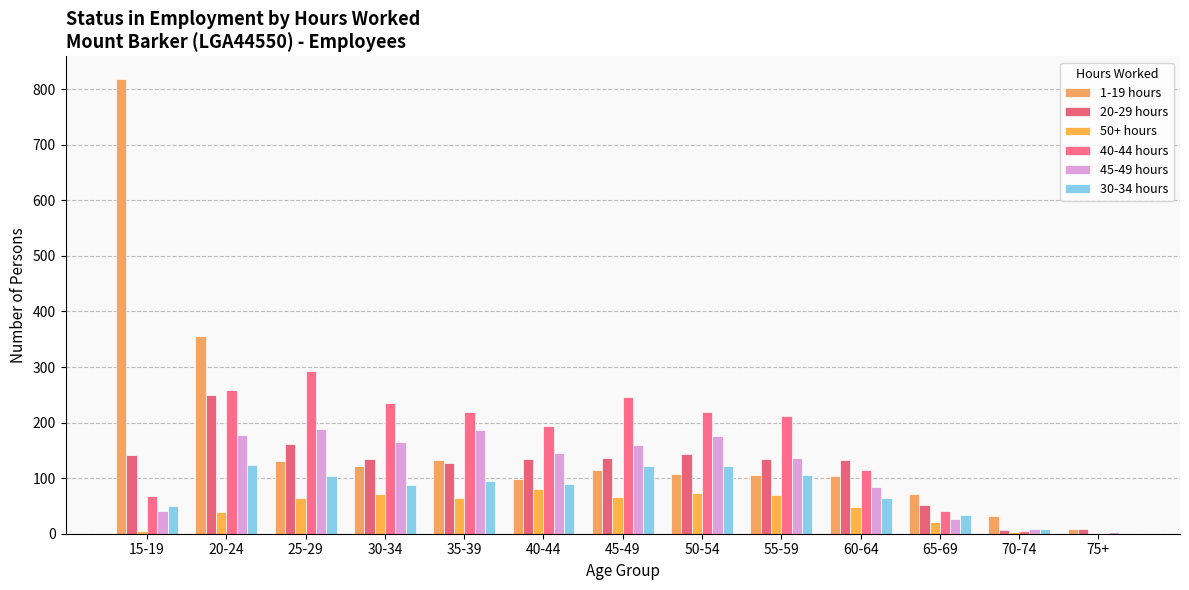

Reading right to left, transcribe all the data shown in this chart.

1-19 hours: 9	32	71	104	105	107	115	99	133	121	131	356	818
20-29 hours: 8	6	51	133	134	143	136	135	128	134	161	250	141
50+ hours: 0	3	21	48	69	74	66	80	64	72	64	39	5
40-44 hours: 0	5	40	114	212	219	246	194	219	236	293	258	67
45-49 hours: 3	8	26	84	137	175	160	145	186	165	188	178	41
30-34 hours: 0	8	34	64	105	121	121	89	94	87	103	123	50